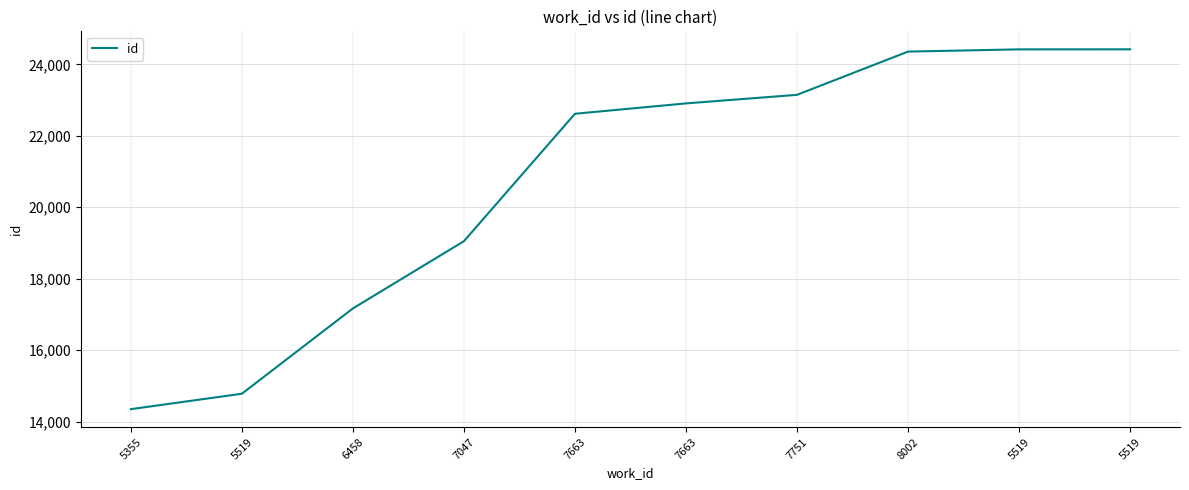

True or false: the data has more than 2 interior local peaks.

False